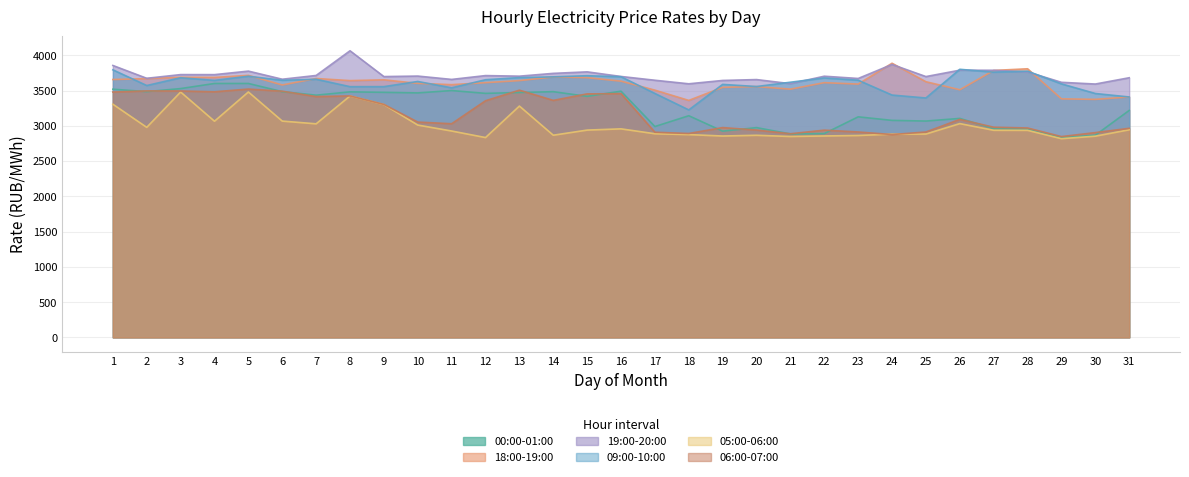

What are all the series names shown in the legend?

00:00-01:00, 18:00-19:00, 19:00-20:00, 09:00-10:00, 05:00-06:00, 06:00-07:00